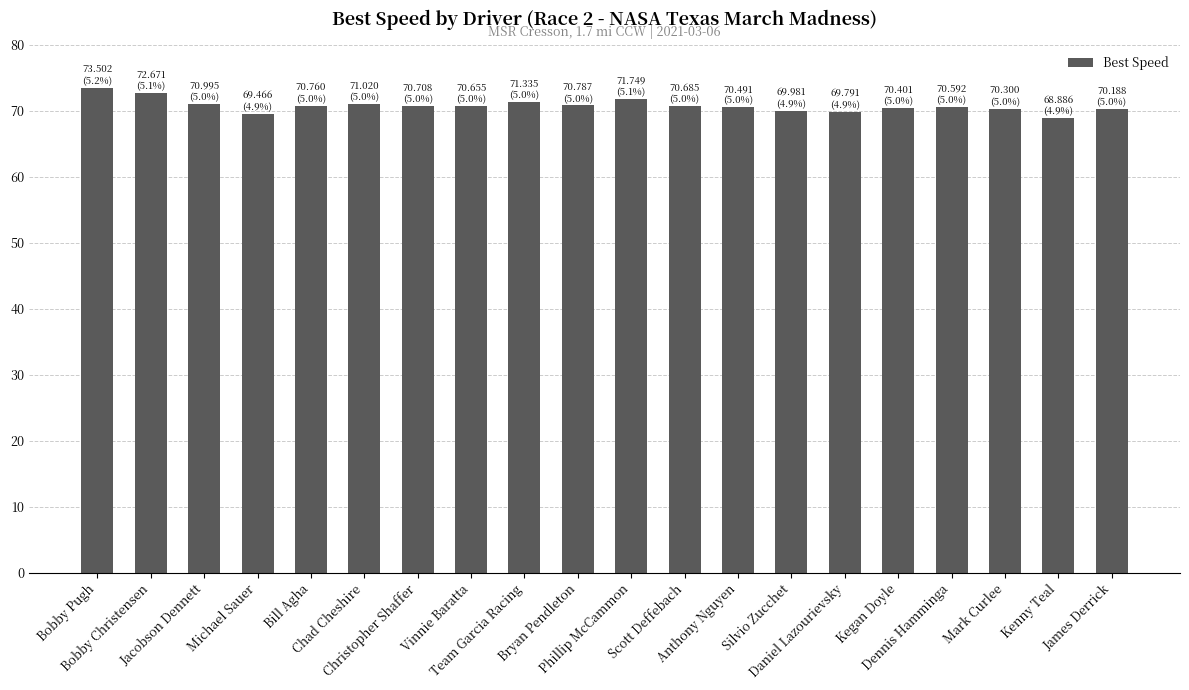

What is the difference between the second highest and second lowest values?

3.2